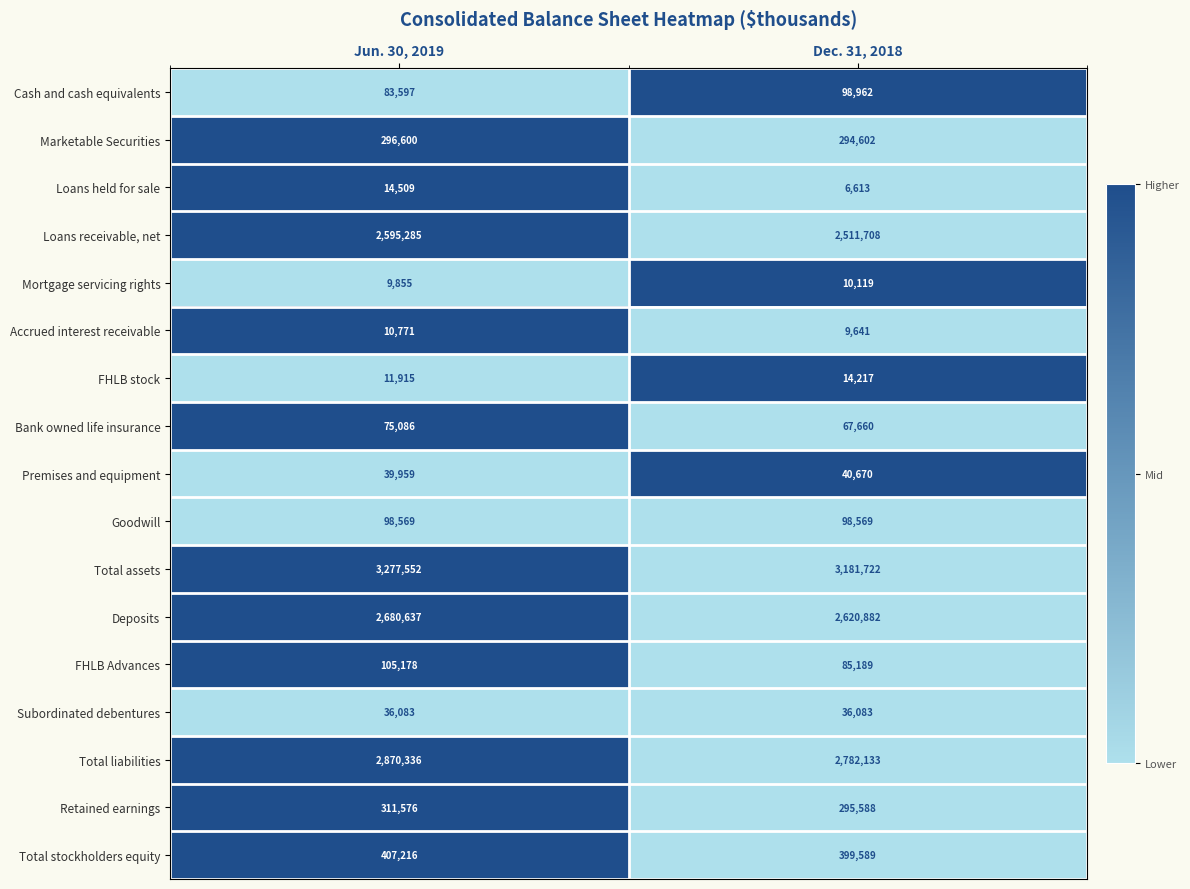

List the series in order of their peak value, lowest first.

Mortgage servicing rights, Accrued interest receivable, FHLB stock, Loans held for sale, Subordinated debentures, Premises and equipment, Bank owned life insurance, Goodwill, Cash and cash equivalents, FHLB Advances, Marketable Securities, Retained earnings, Total stockholders equity, Loans receivable, net, Deposits, Total liabilities, Total assets